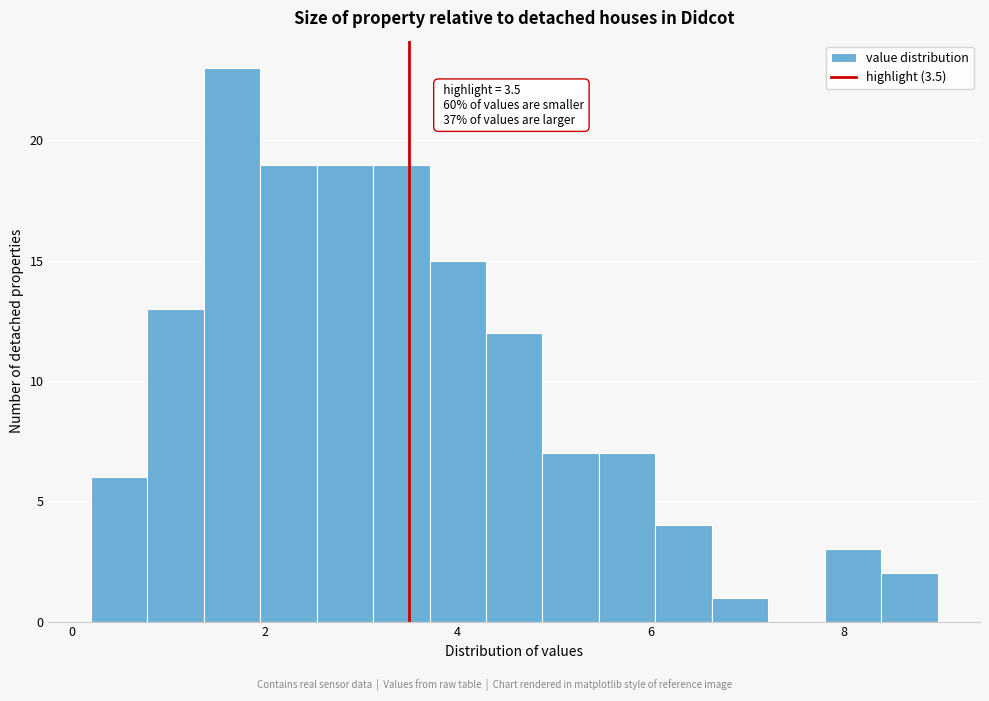

Around what value on the x-axis is the tallest bar? Give the approximate position of its centre, as read against the axis.

1.6